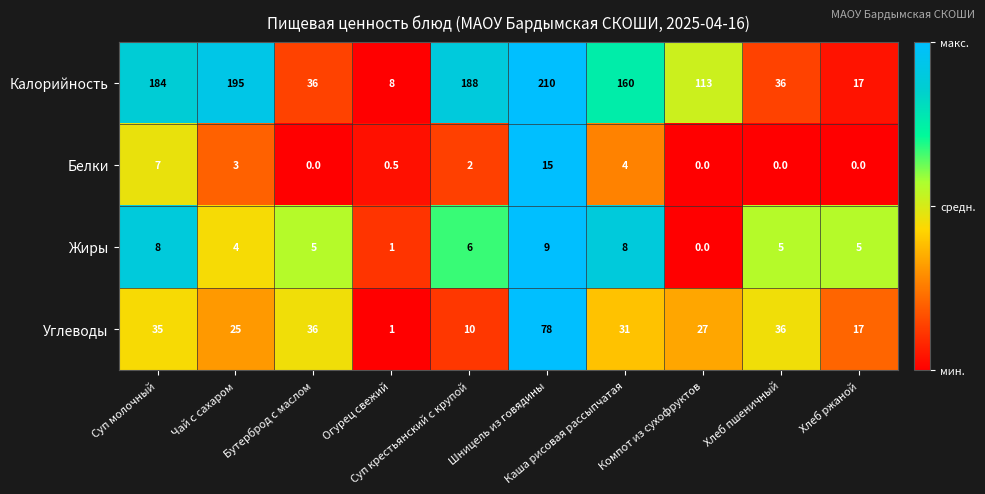

Which series has the widest spread of values?

Калорийность